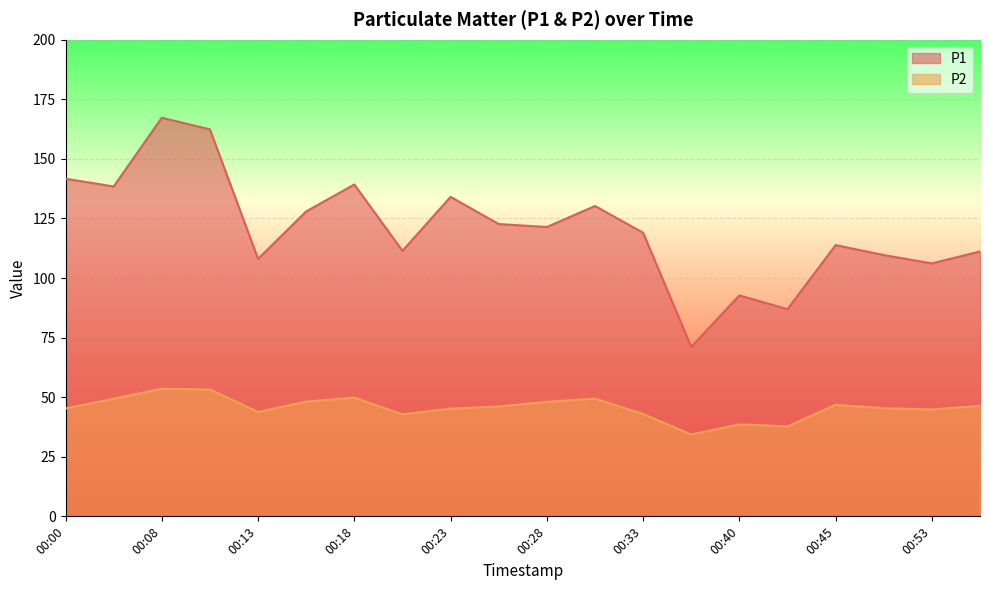

The P1 series shows 122.7 at 00:25. True or false?

True